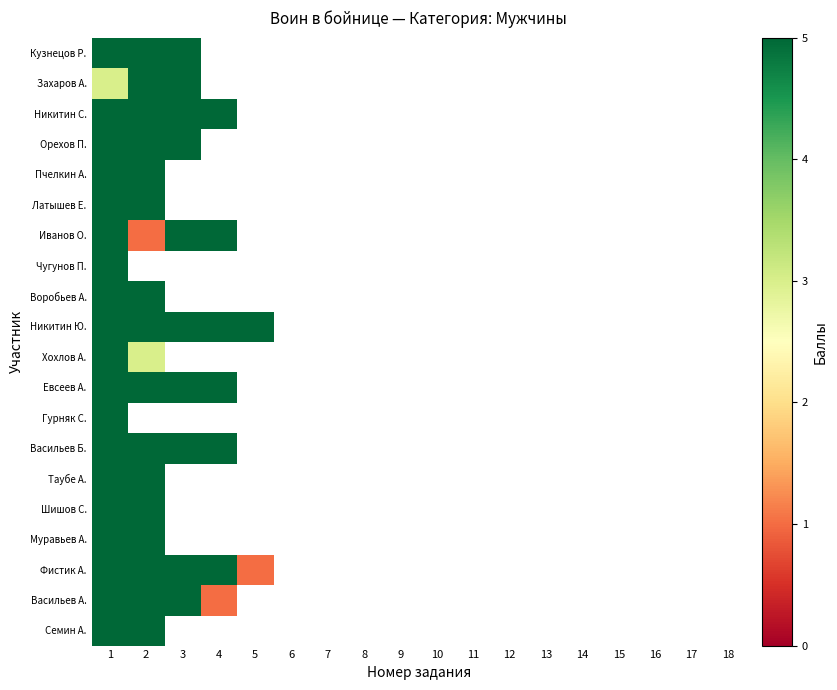

Count the number of data series in this chart.

20